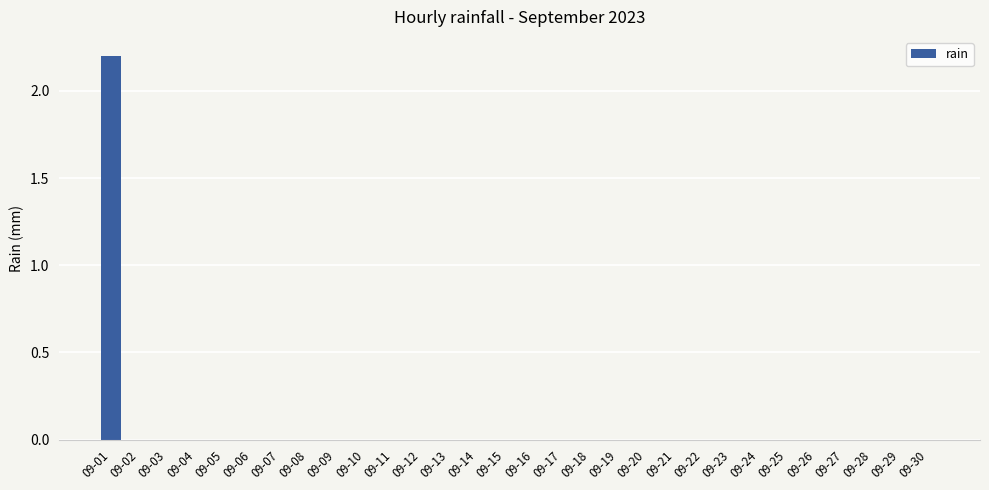

What is the sum of all values?

2.2